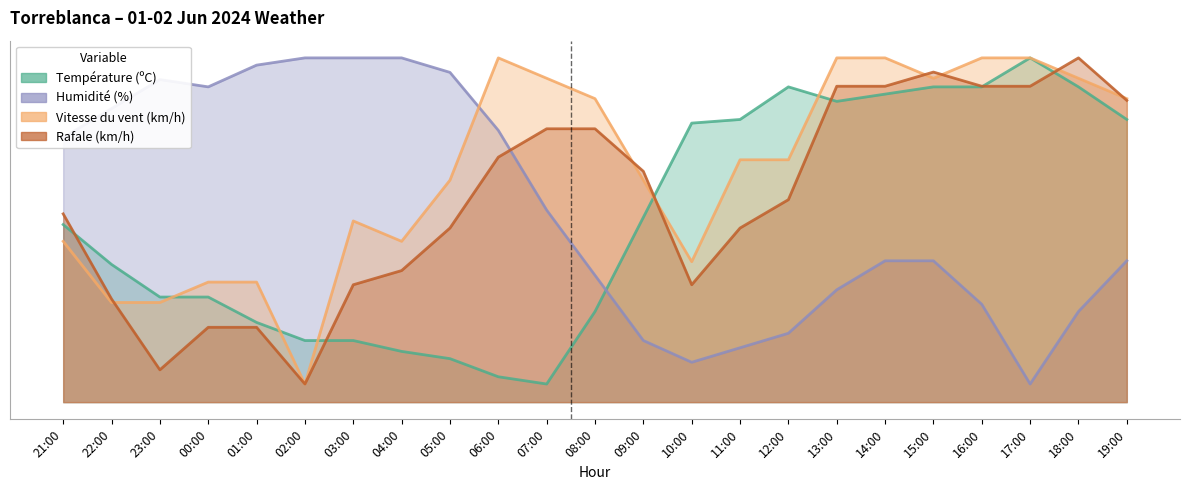

What is the greatest value displayed?

95.0